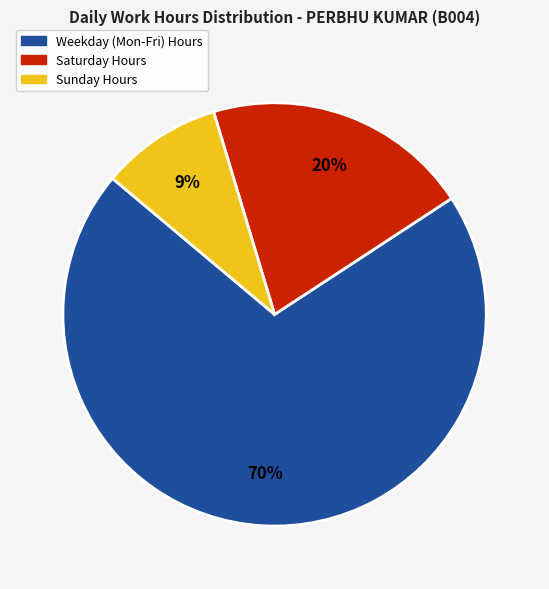

How many segments does this pie chart have?

3